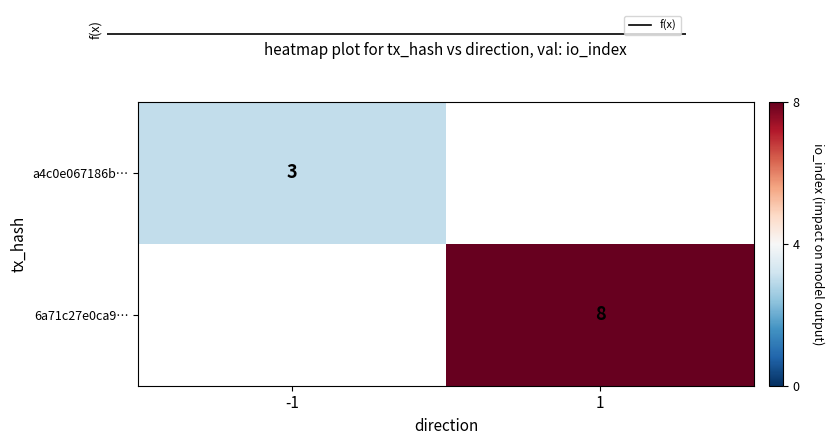

True or false: a4c0e067186b… has a value of 3 at -1.

True